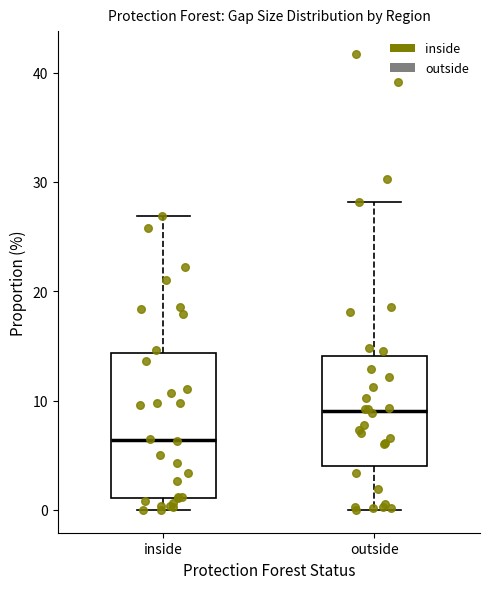

Reading left to right, read every box against the y-axis: the position of its median line, the range the box covers, and the ends of its whiskers. The values are not printed on the chart, so give them approximately, as read against the axis.

inside: median 6, box 1 to 14, whiskers 0 to 27
outside: median 9, box 4 to 14, whiskers 0 to 28